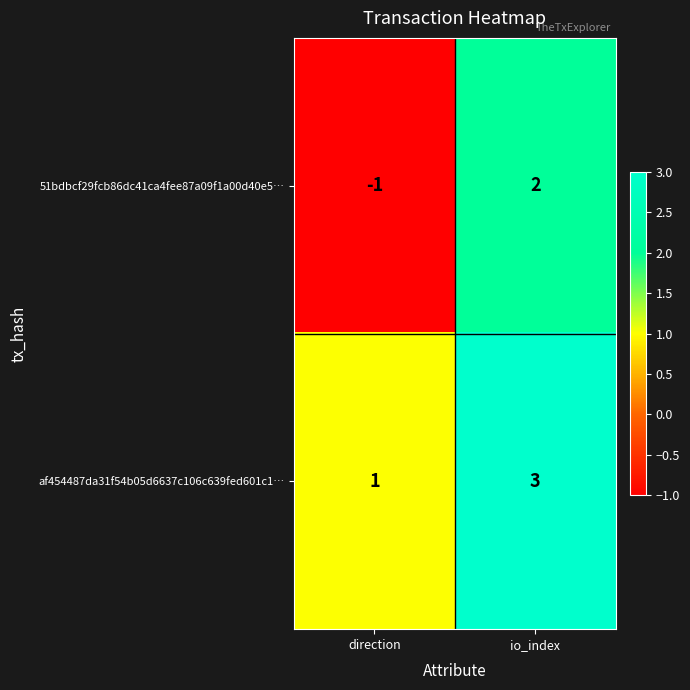

The af454487da31f54b05d6637c106c639fed601c1… series shows 1 at direction. True or false?

True